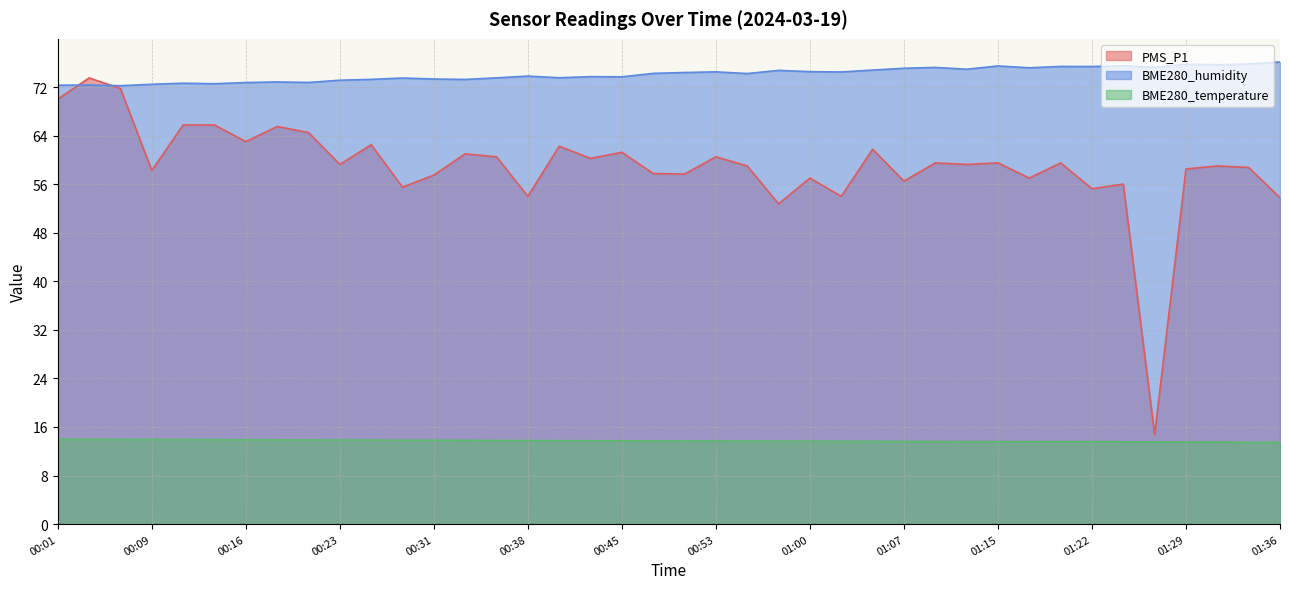

What is the difference between the BME280_temperature values at 00:16 and 01:10?

0.3